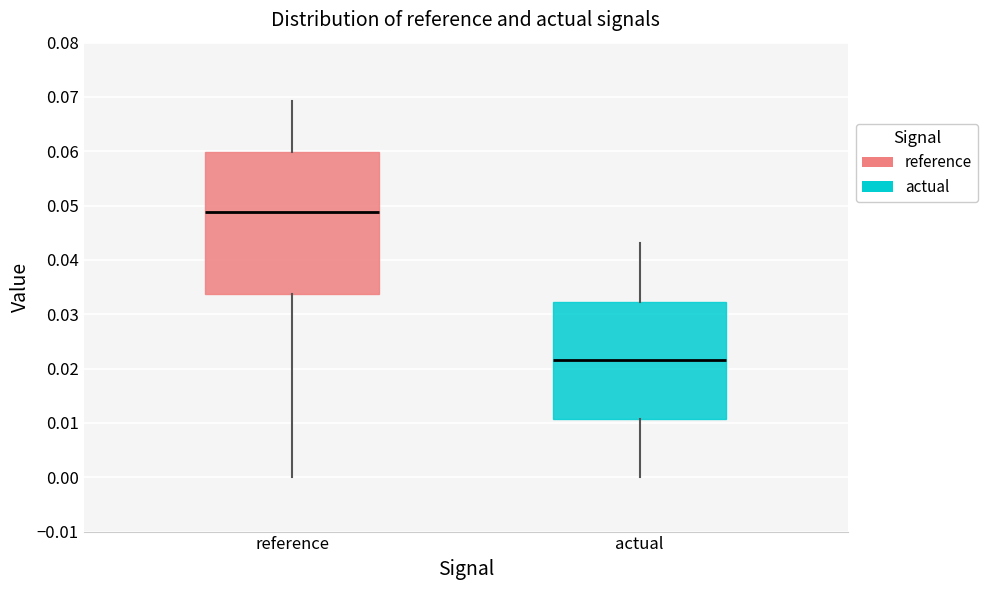

Which box has the highest median line?

reference